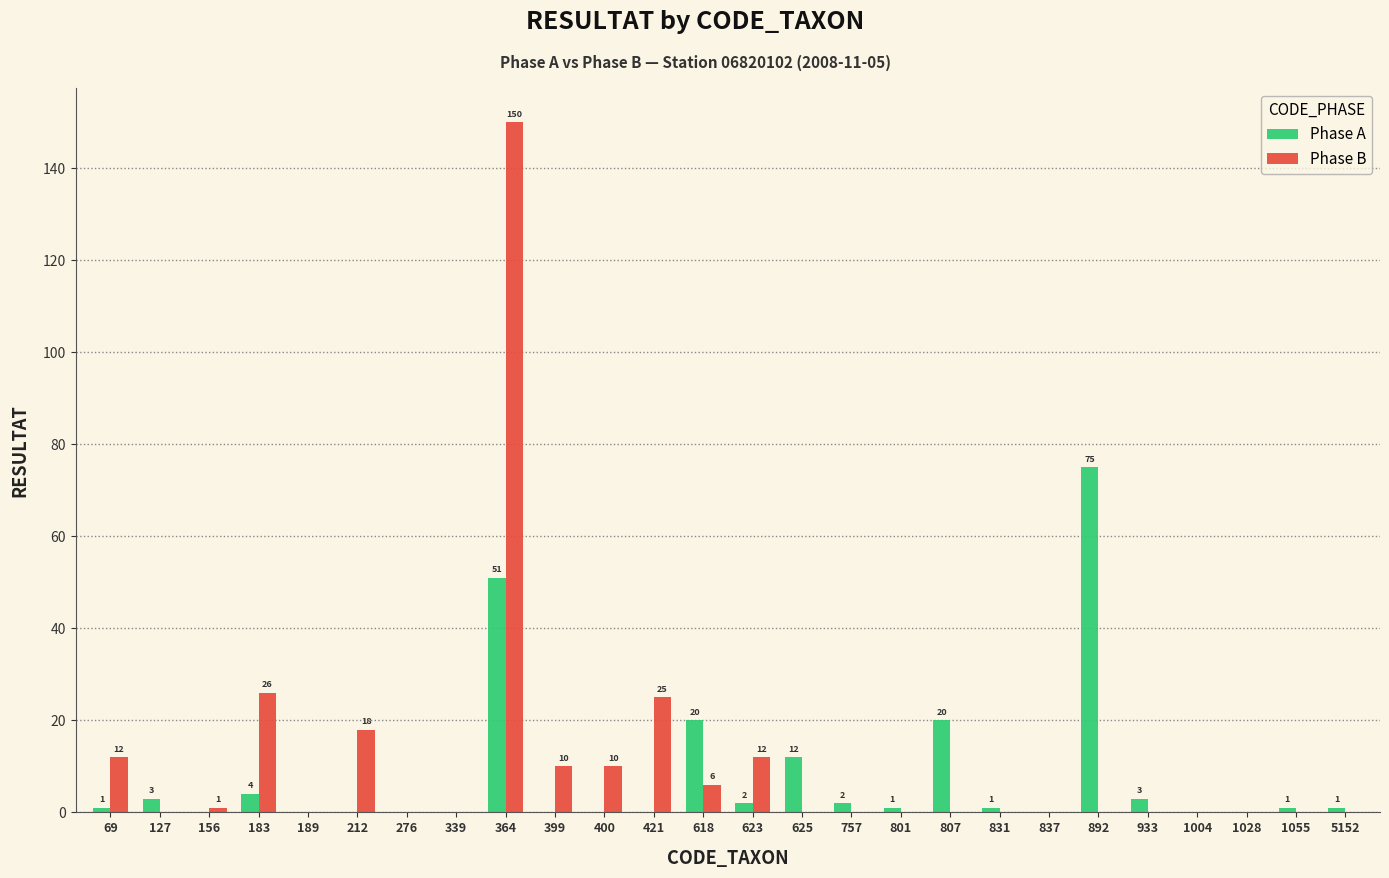

The Phase A series shows 25 at 156. True or false?

False